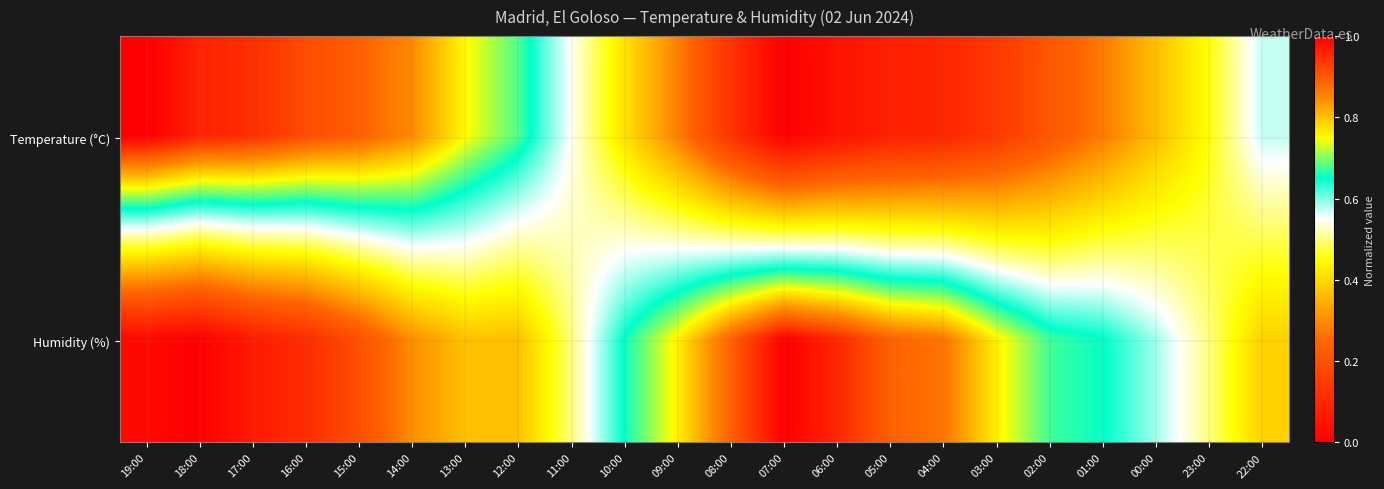

At how many categories does at least one series exceed 0?

22